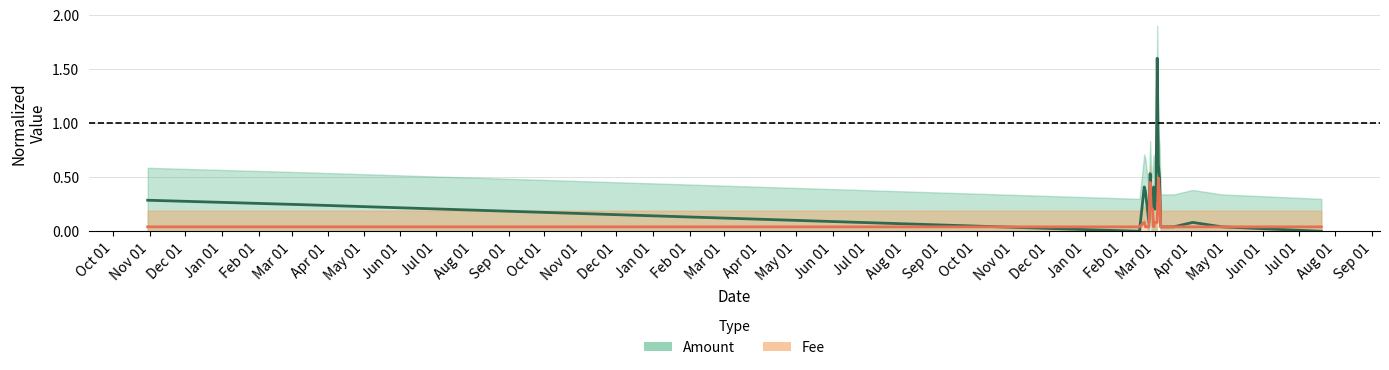

What are all the series names shown in the legend?

Amount, Fee